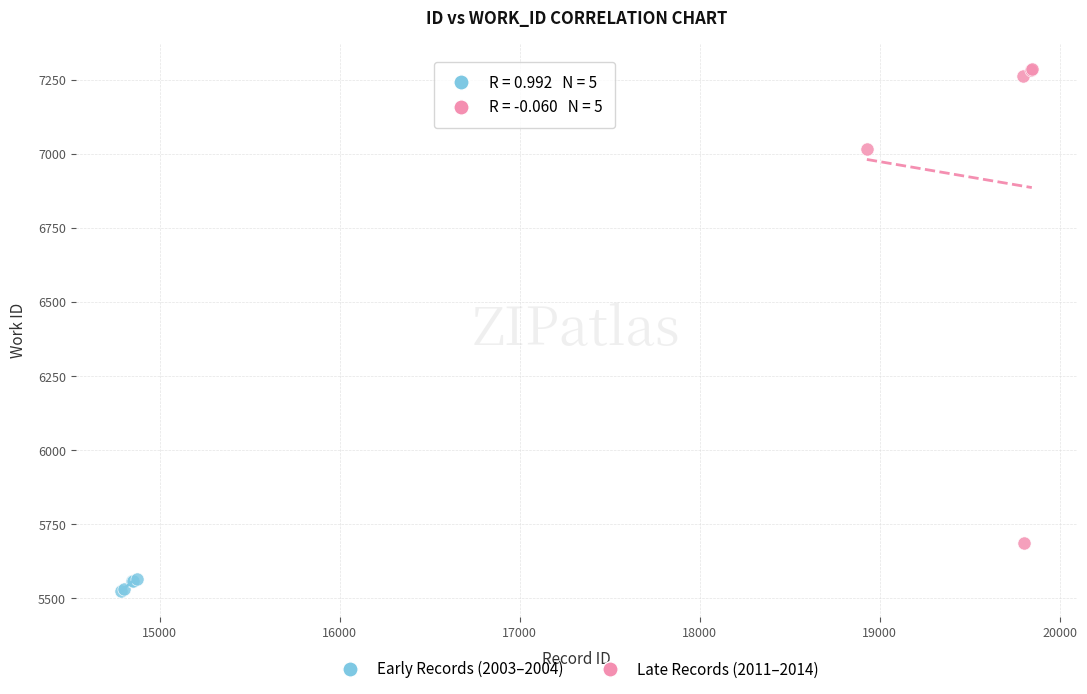

What are all the series names shown in the legend?

Early Records (2003–2004), Late Records (2011–2014)